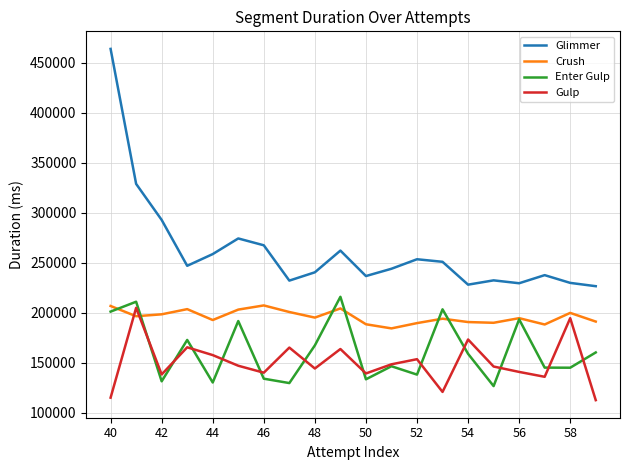

What are all the series names shown in the legend?

Glimmer, Crush, Enter Gulp, Gulp